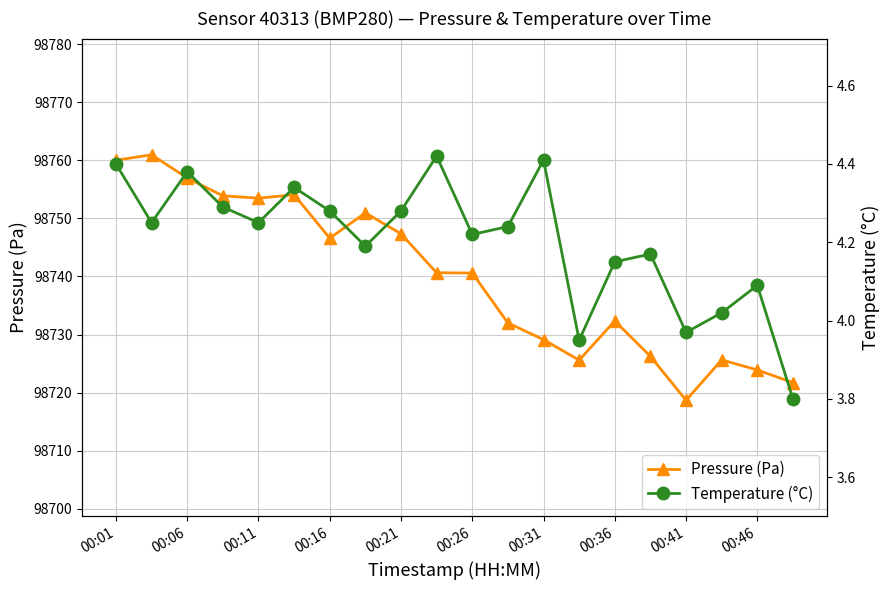

Does the chart have visible grid lines?

Yes